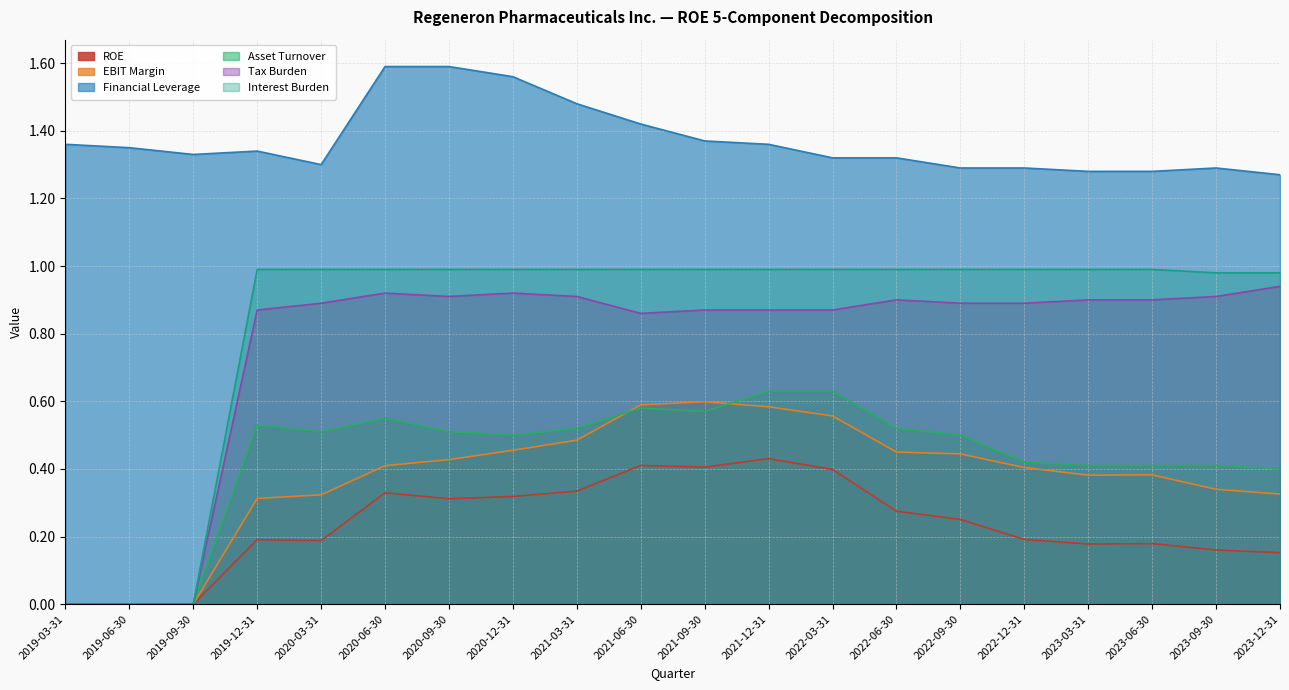

List the labels in order of Asset Turnover value, largest first.

2021-12-31, 2022-03-31, 2021-06-30, 2021-09-30, 2020-06-30, 2019-12-31, 2021-03-31, 2022-06-30, 2020-03-31, 2020-09-30, 2020-12-31, 2022-09-30, 2022-12-31, 2023-03-31, 2023-06-30, 2023-09-30, 2023-12-31, 2019-03-31, 2019-06-30, 2019-09-30